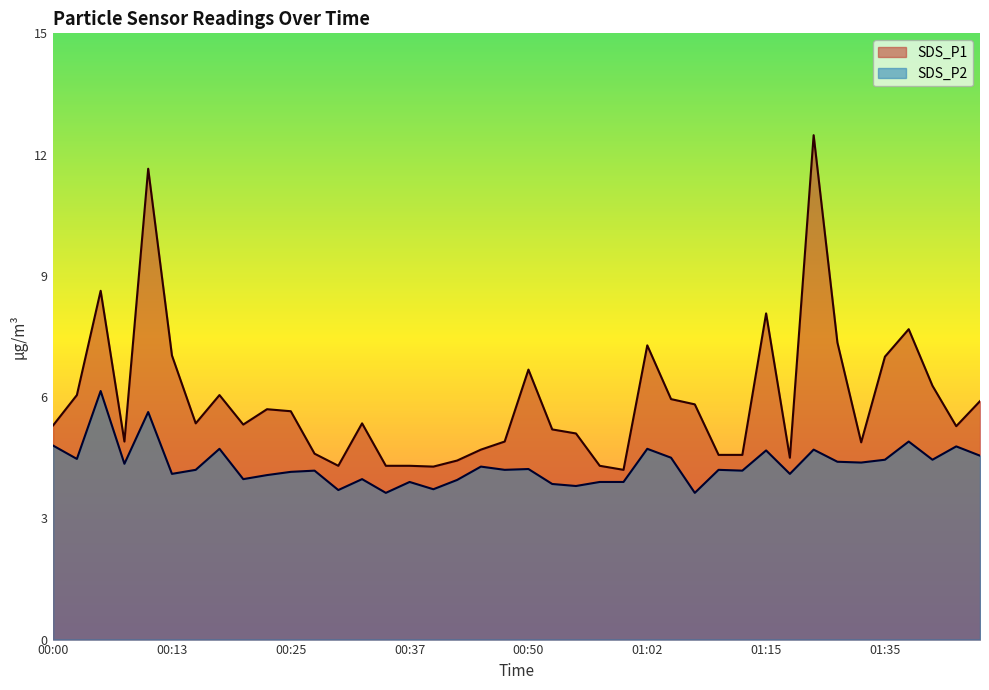

True or false: SDS_P1 and SDS_P2 intersect in this chart.

False